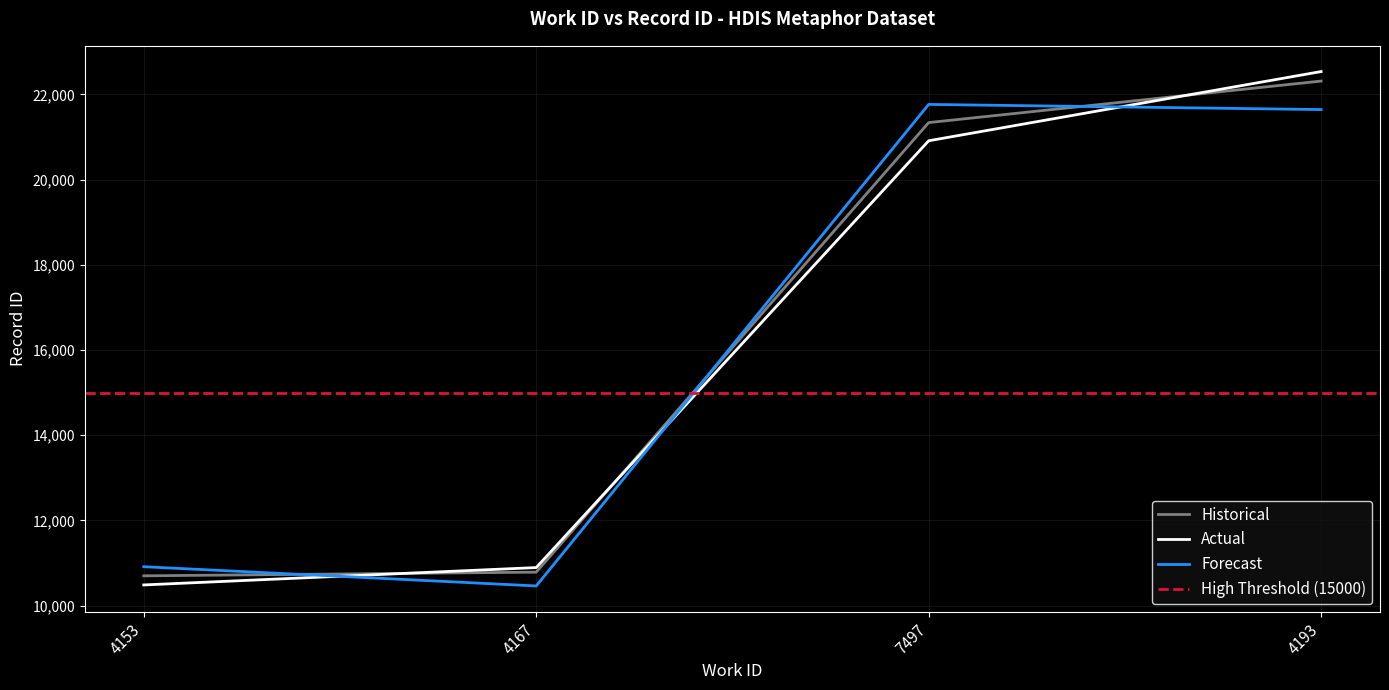

At how many categories does at least one series exceed 17065?

2